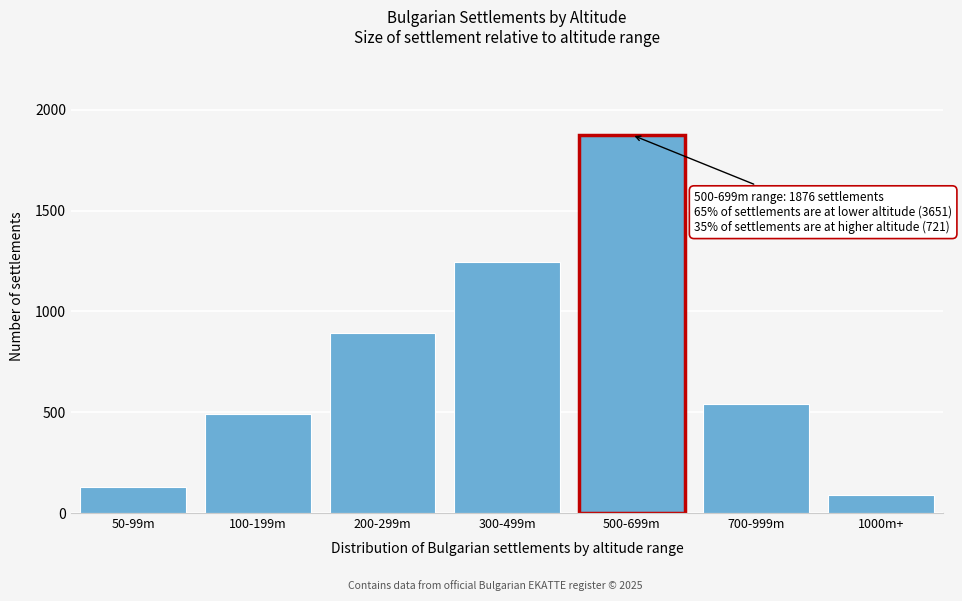

Reading left to right, what are all the values shown in this chart?

50-99m=127	100-199m=489	200-299m=892	300-499m=1243	500-699m=1876	700-999m=543	1000m+=89